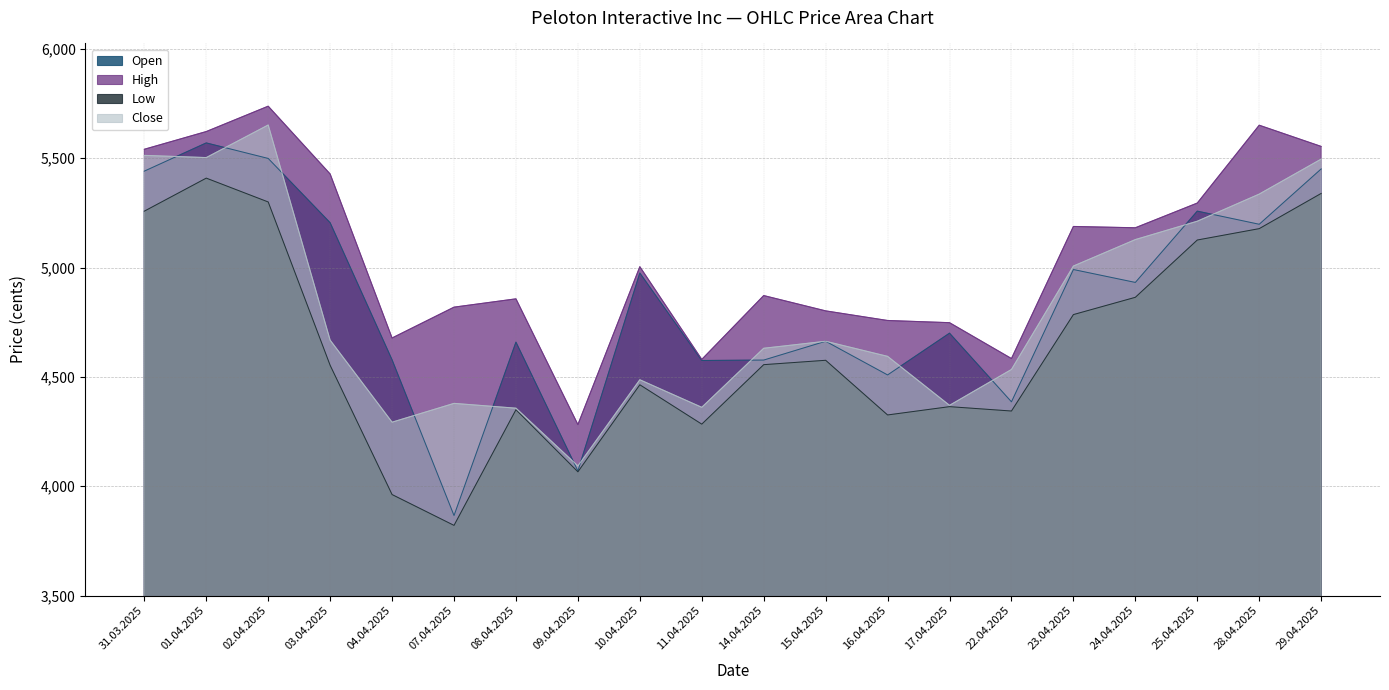

What is the maximum value shown in the chart?

5738